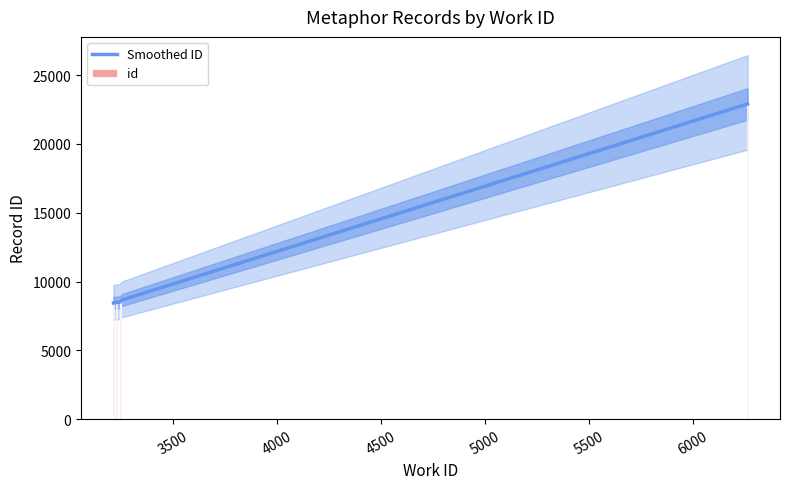

Reading right to left, transcribe all the data shown in this chart.

22910	8633	8632	8505	8481	8445